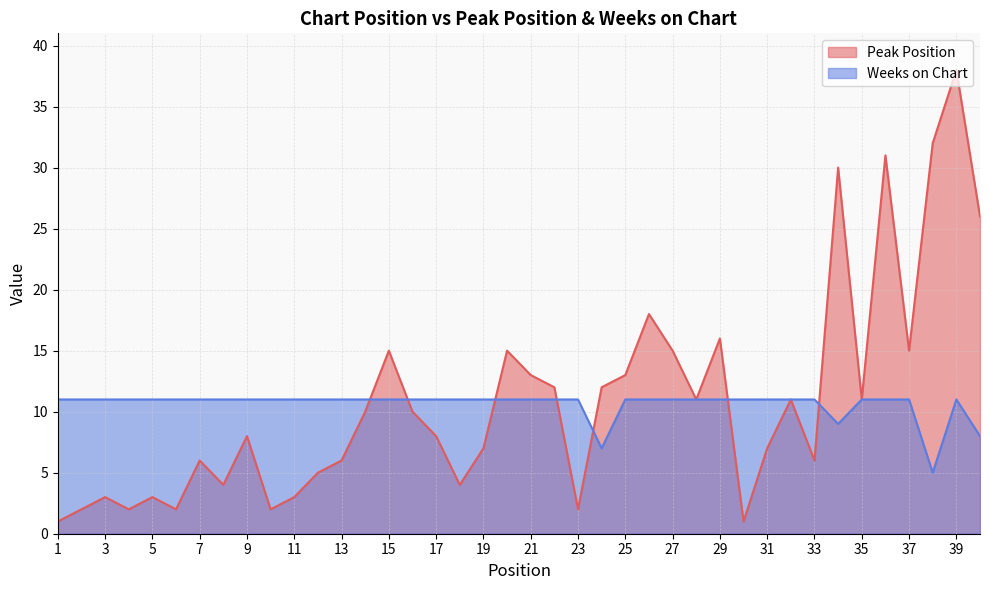

List the labels in order of Peak Position value, largest first.

39, 38, 36, 34, 40, 26, 29, 15, 20, 27, 37, 21, 25, 22, 24, 28, 32, 35, 14, 16, 9, 17, 19, 31, 7, 13, 33, 12, 8, 18, 3, 5, 11, 2, 4, 6, 10, 23, 1, 30